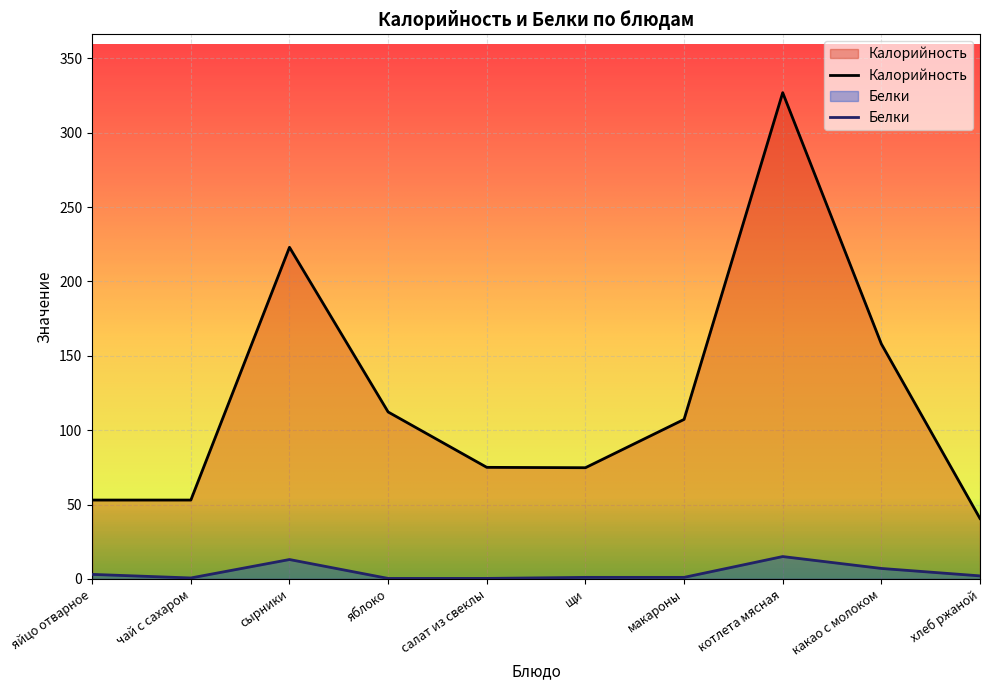

What is the smallest value displayed?

0.3